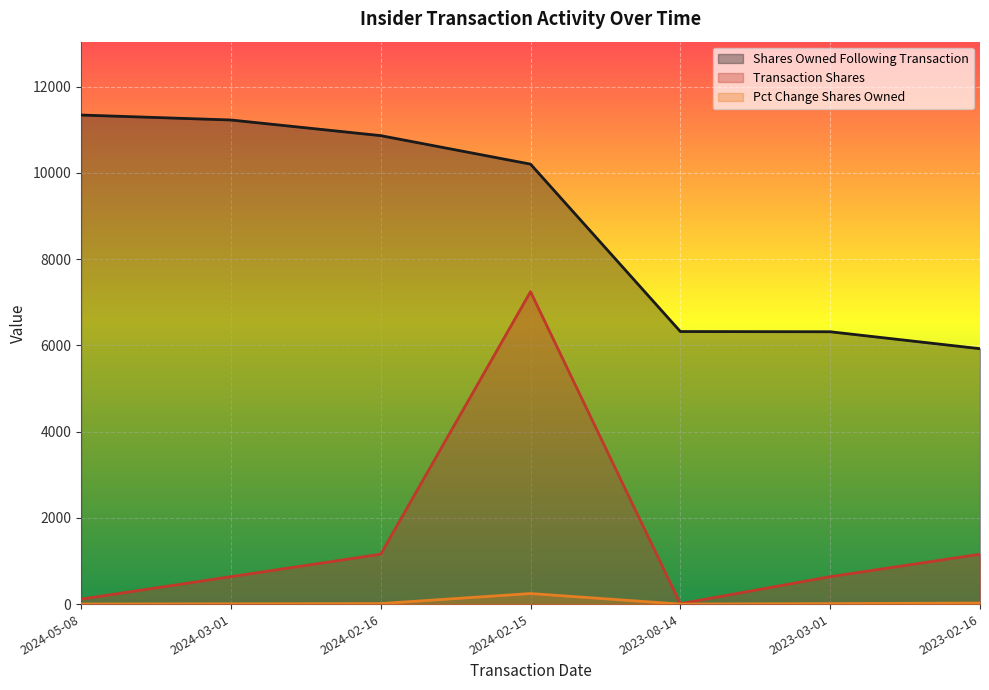

How many values in the transactionShares series exceed 636?

3